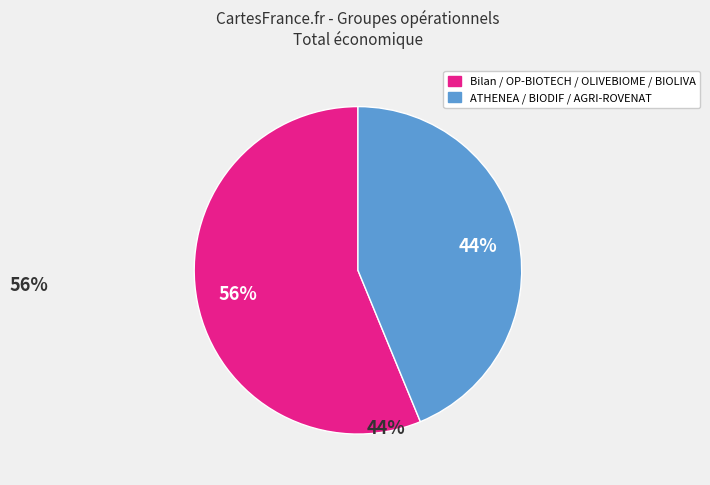

To the nearest percent, what is the difference between the largest and smallest slice percentages?

12%